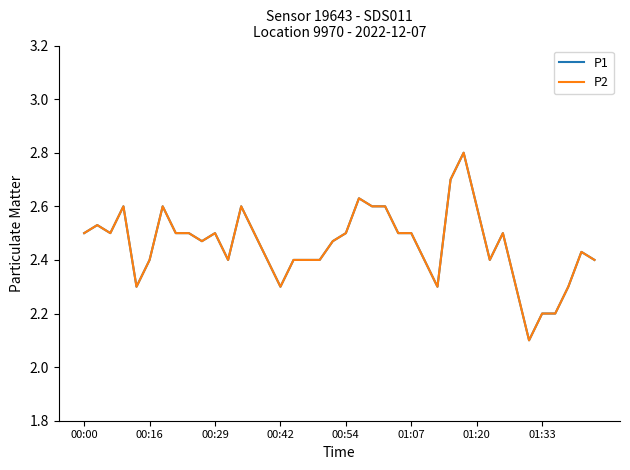

Does the chart have visible grid lines?

No